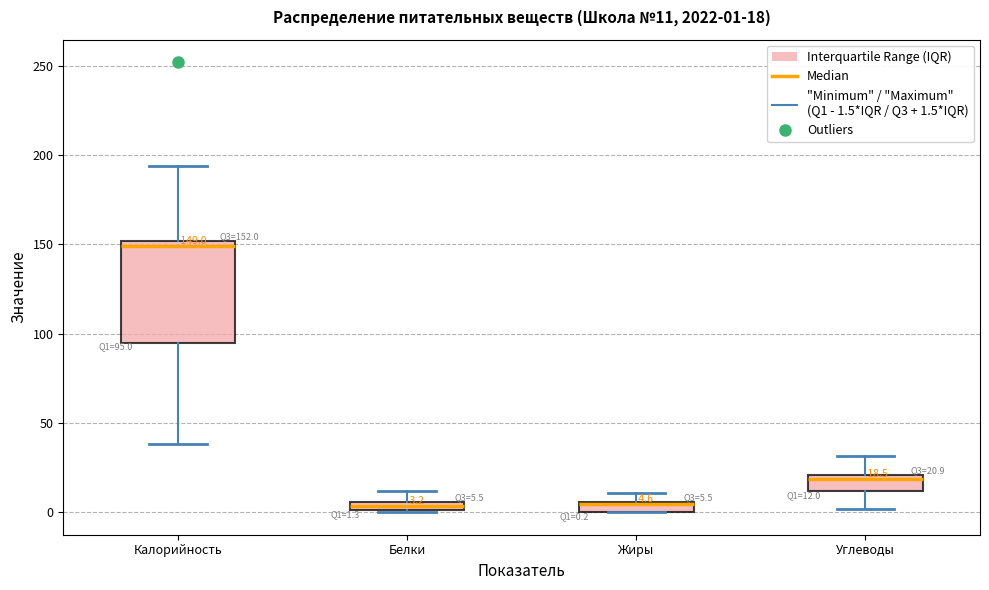

Which box is the tallest, from its lower edge to its upper edge?

Калорийность